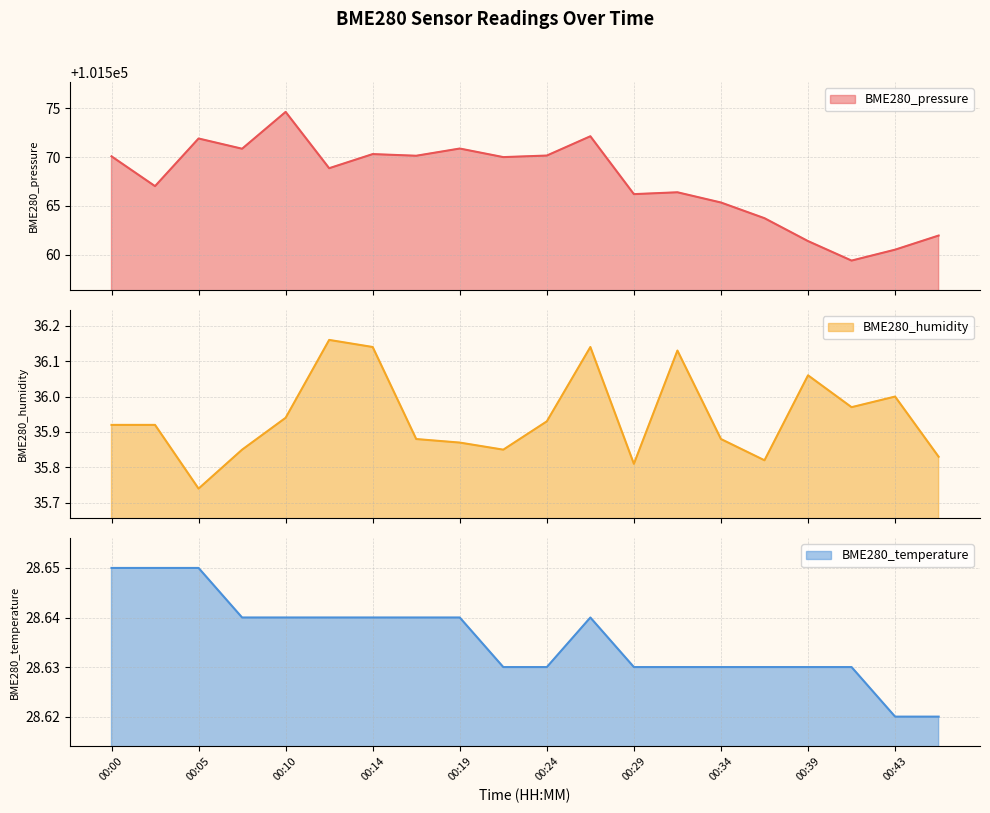

At which label is BME280_pressure closest to 101567?

00:02